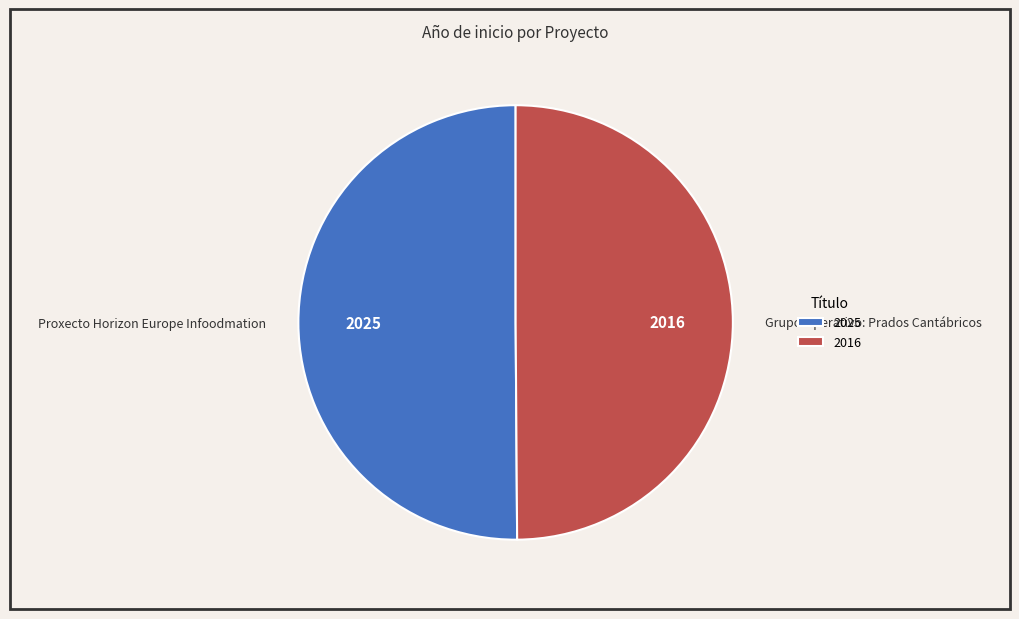

Combined, do Grupo Operativo: Prados Cantábricos and Proxecto Horizon Europe Infoodmation account for over 50%?

Yes